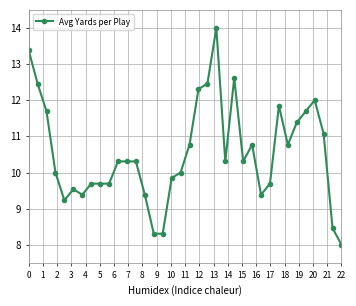

How many categories are shown in the chart?

36